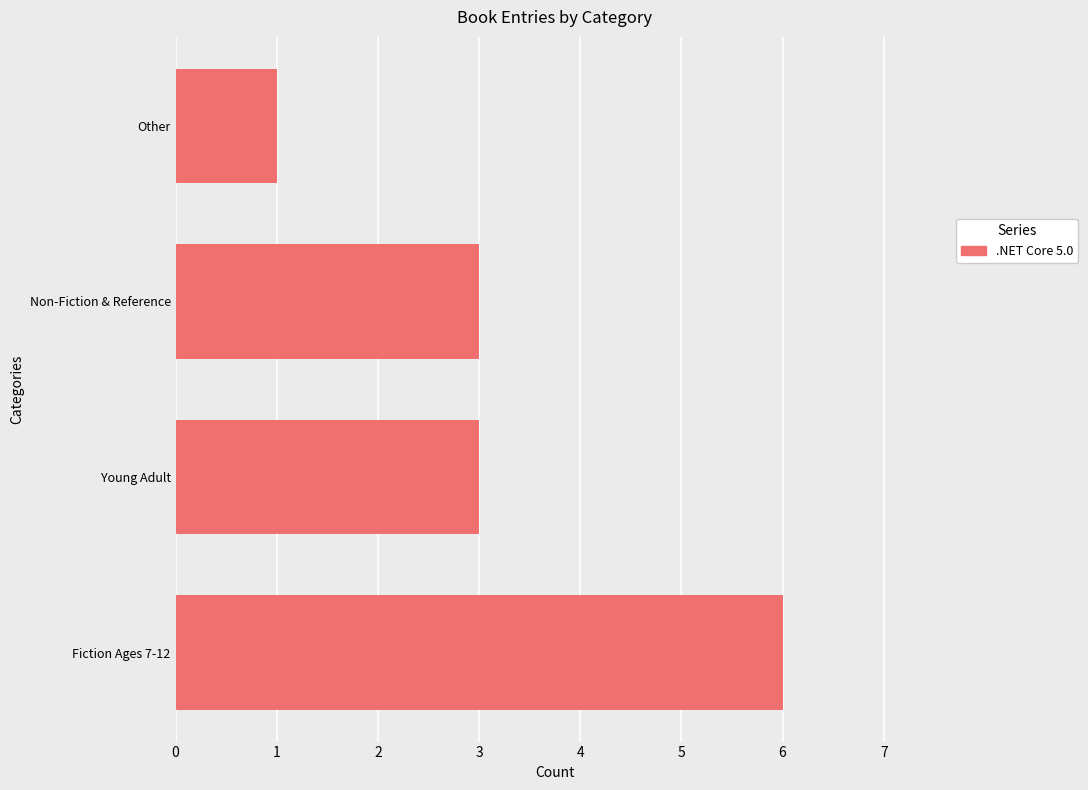

The value at Other is 0. True or false?

False